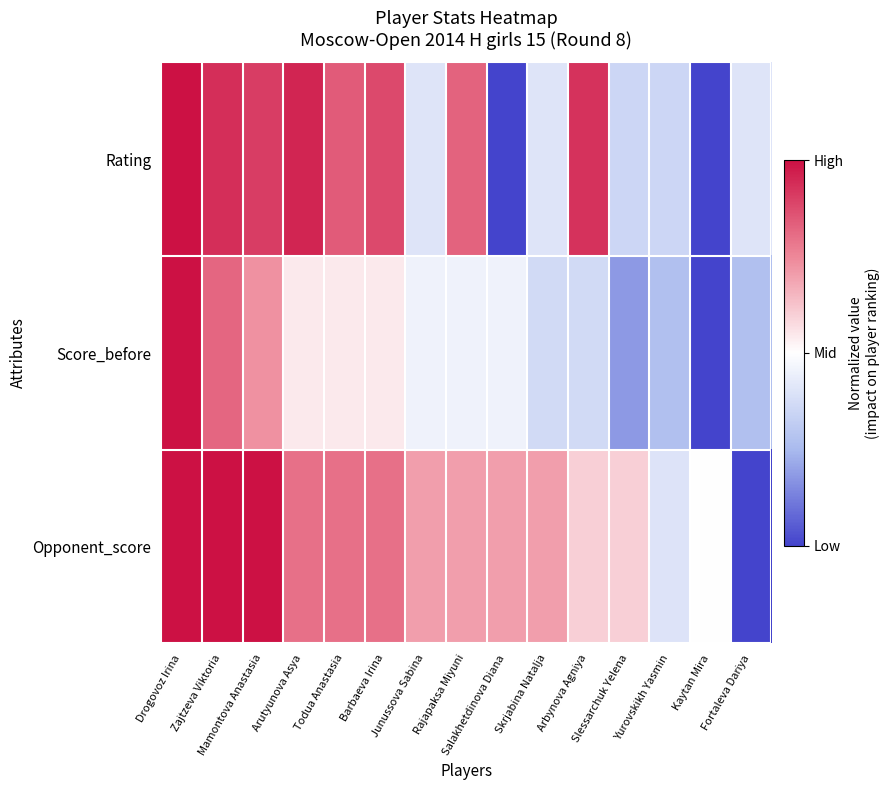

Which category has the lowest value across all series?

Salakhetdinova Diana